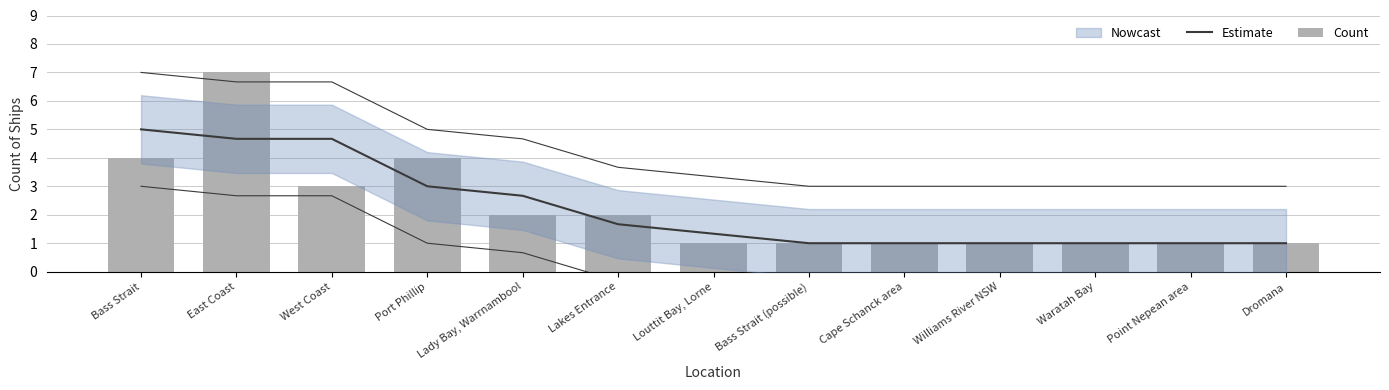

List the series in order of their overall mean, lowest first.

Estimate, Count